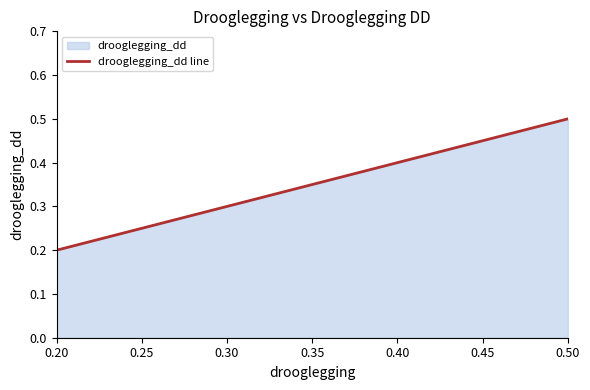

List the labels in order of value, smallest first.

0.20, 0.30, 0.40, 0.50